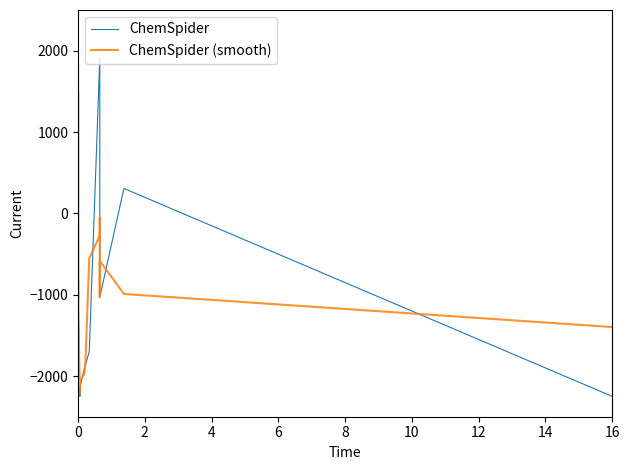

What is the minimum value shown in the chart?

-2250.0